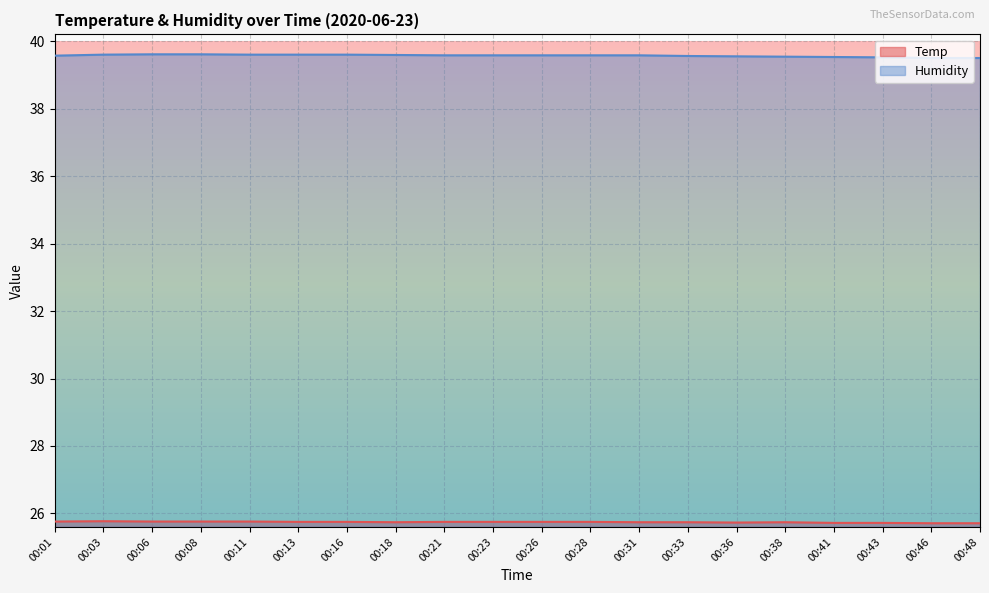

What is the total value across all series at 00:18?

65.3